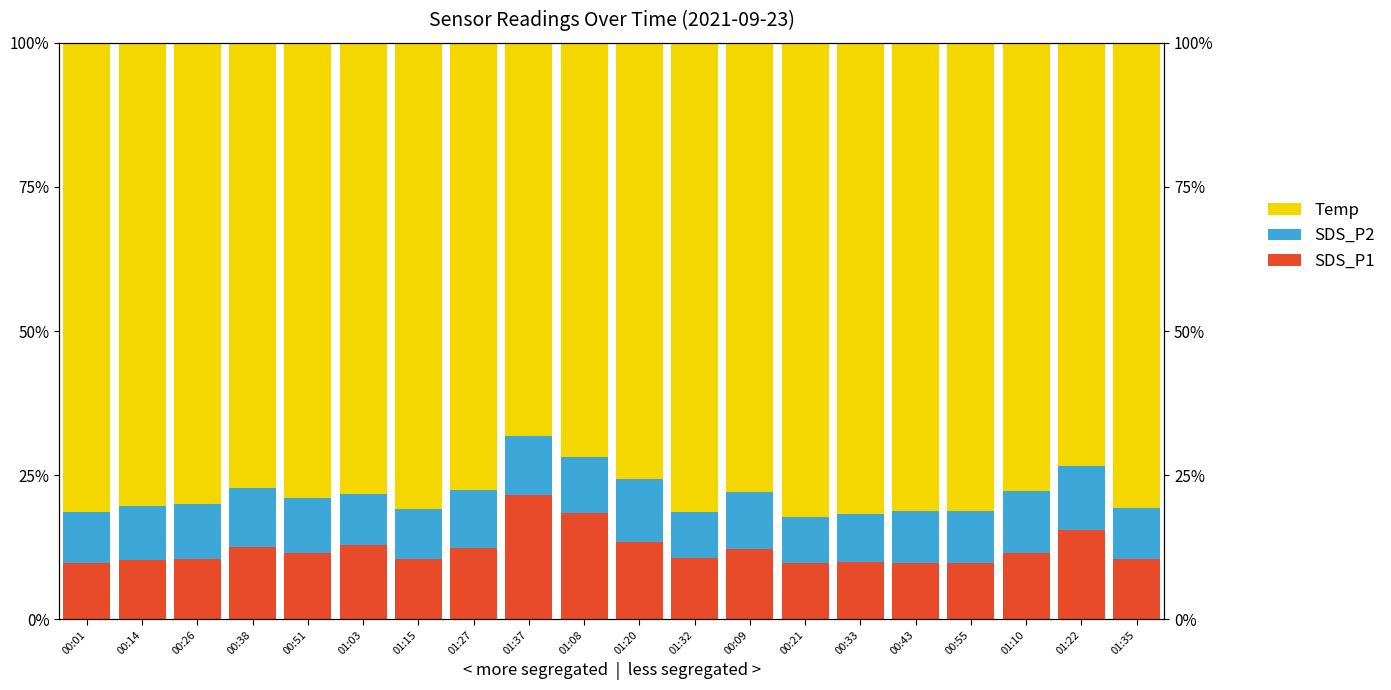

Reading left to right, transcribe all the data shown in this chart.

SDS_P1: 00:01=9.7	00:14=10.2	00:26=10.4	00:38=12.5	00:51=11.4	01:03=12.8	01:15=10.4	01:27=12.4	01:37=21.5	01:08=18.5	01:20=13.4	01:32=10.6	00:09=12.2	00:21=9.7	00:33=9.9	00:43=9.8	00:55=9.8	01:10=11.6	01:22=15.4	01:35=10.5
SDS_P2: 00:01=8.9	00:14=9.4	00:26=9.6	00:38=10.4	00:51=9.6	01:03=9.0	01:15=8.7	01:27=10.1	01:37=10.4	01:08=9.7	01:20=10.9	01:32=8.0	00:09=9.9	00:21=8.1	00:33=8.3	00:43=9.0	00:55=8.9	01:10=10.7	01:22=11.2	01:35=8.8
Temp: 00:01=81.5	00:14=80.3	00:26=80.0	00:38=77.2	00:51=79.0	01:03=78.2	01:15=80.9	01:27=77.5	01:37=68.1	01:08=71.8	01:20=75.7	01:32=81.4	00:09=77.9	00:21=82.3	00:33=81.8	00:43=81.1	00:55=81.3	01:10=77.7	01:22=73.4	01:35=80.7